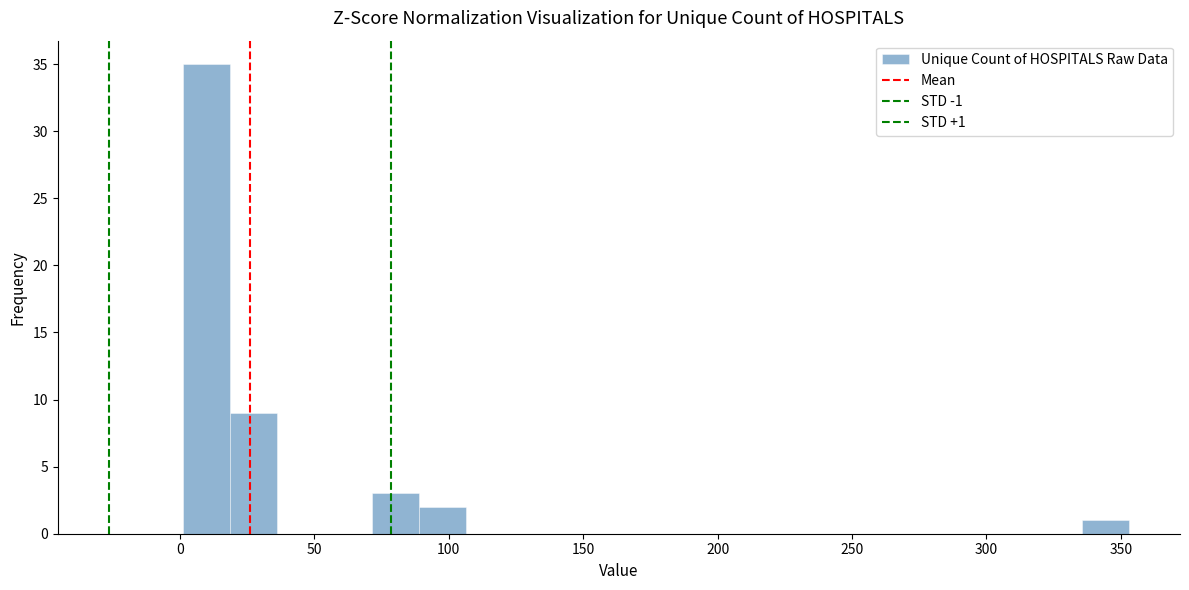

Around what value on the x-axis is the tallest bar? Give the approximate position of its centre, as read against the axis.

10